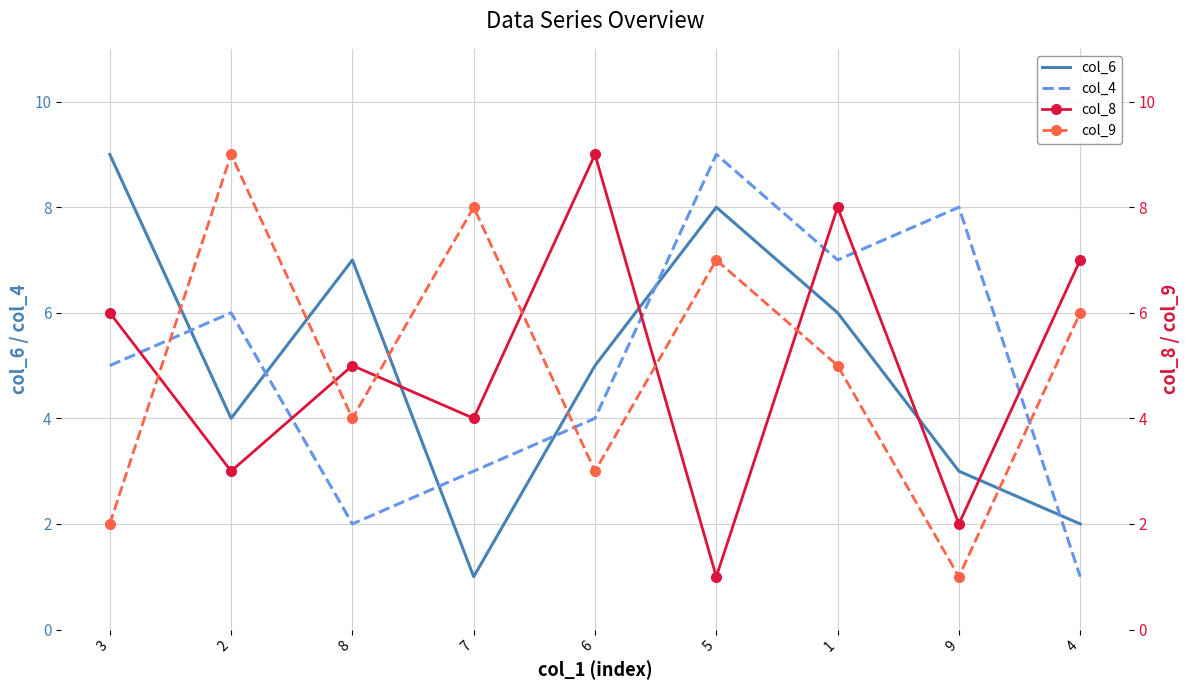

What is the lowest value of the col_4 series?

1